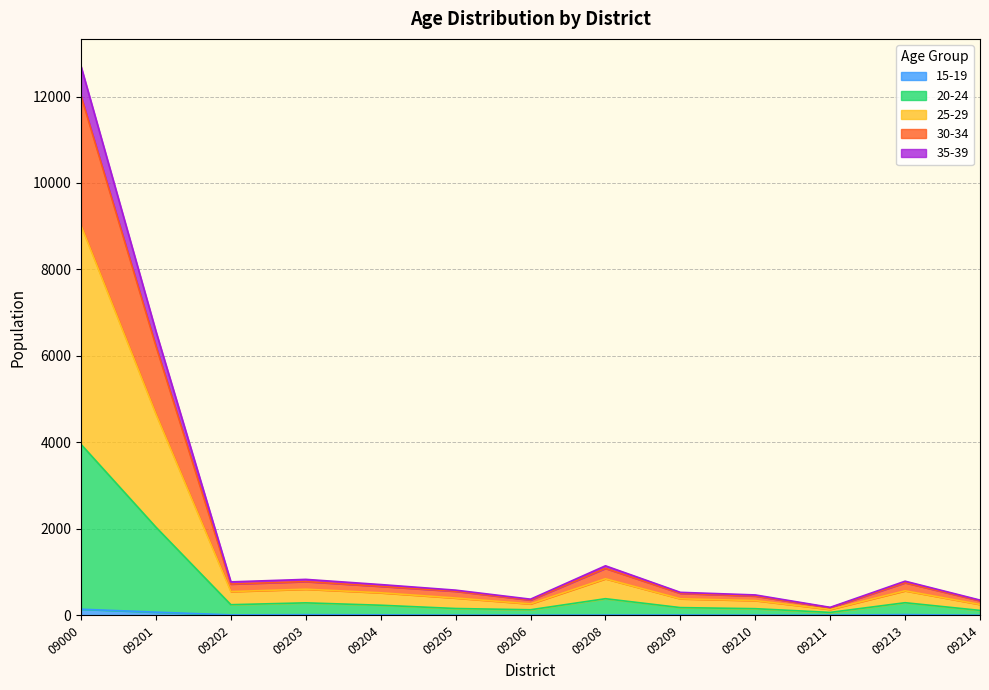

How many categories are shown in the chart?

13